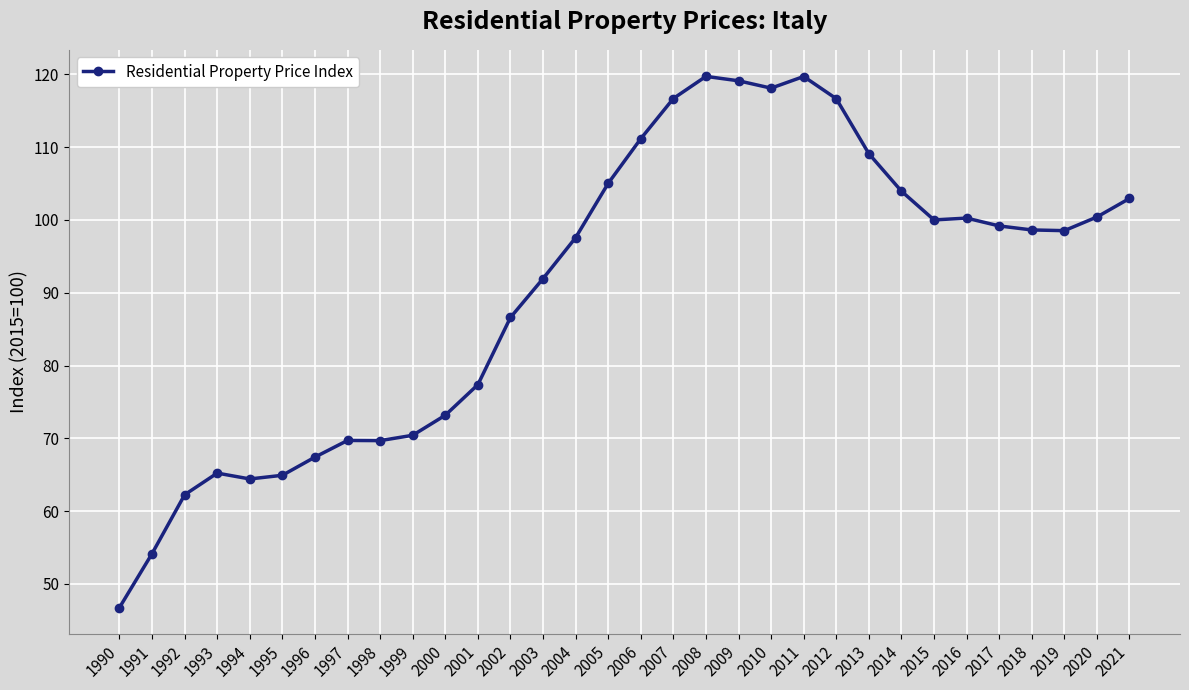

What is the greatest value displayed?

119.7